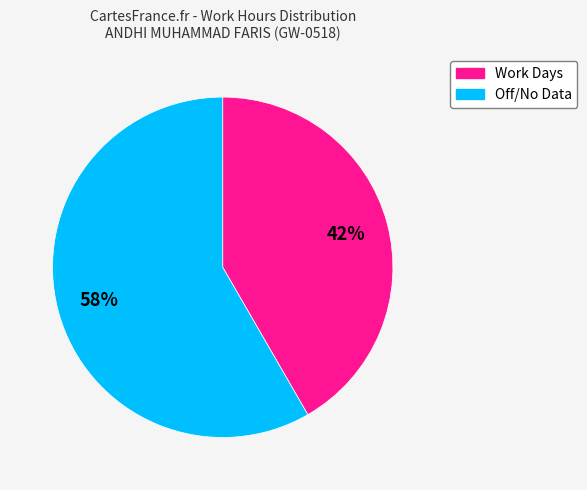

To the nearest percent, what is the average slice percentage?

50%